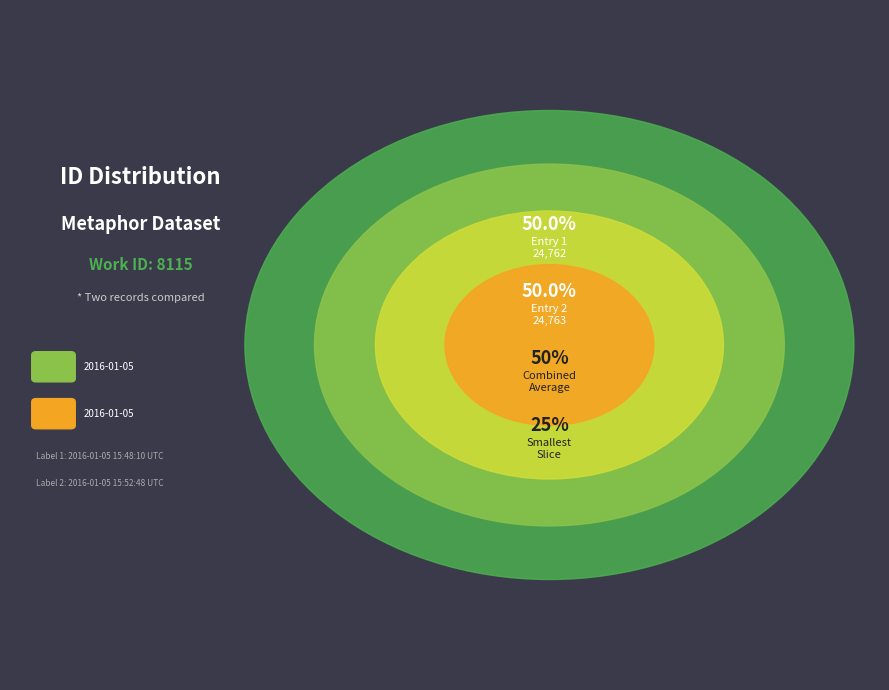

What percentage do 2016-01-05 15:48:10 UTC and 2016-01-05 15:52:48 UTC together represent?

100.0%